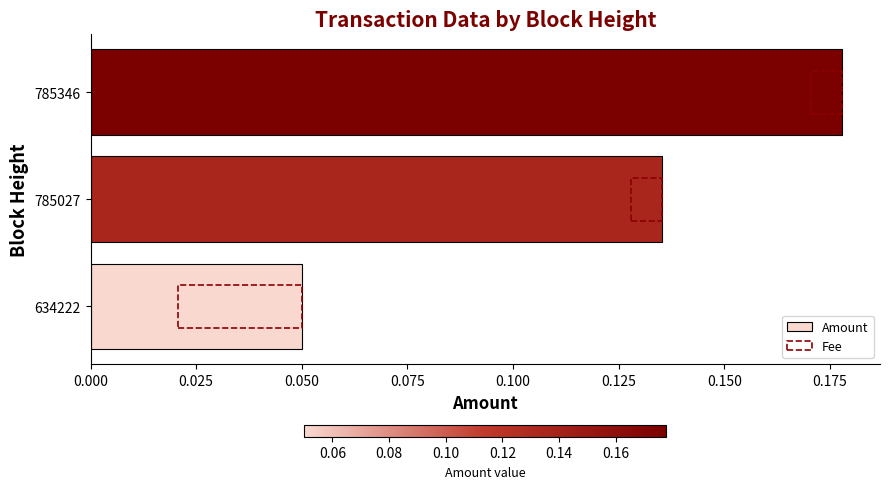

Which series has the widest spread of values?

Amount